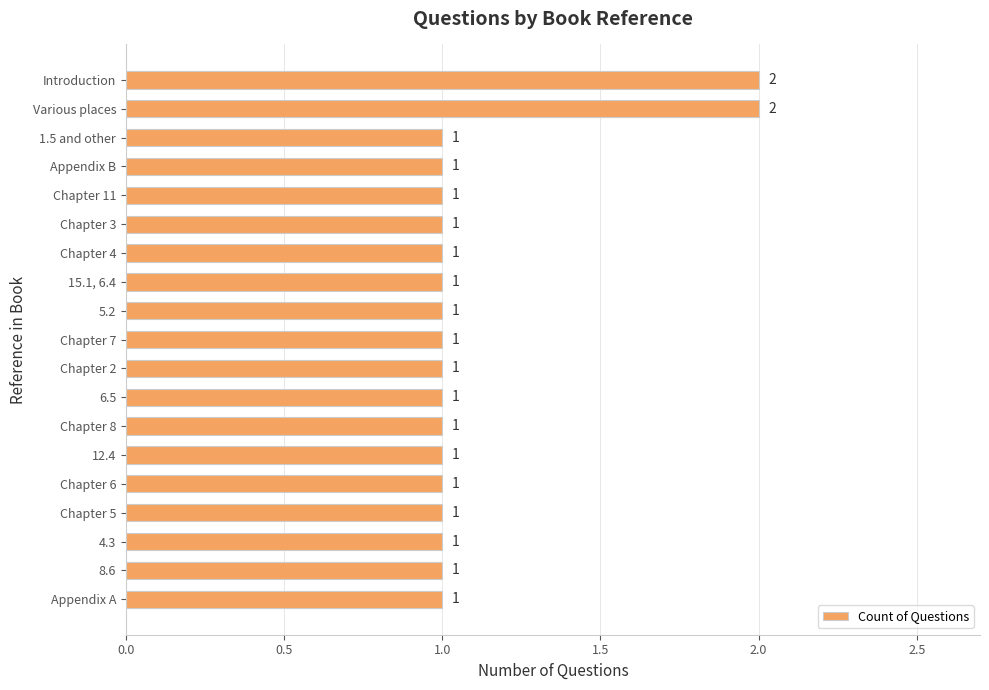

True or false: the data shows 1 at Chapter 4.

True